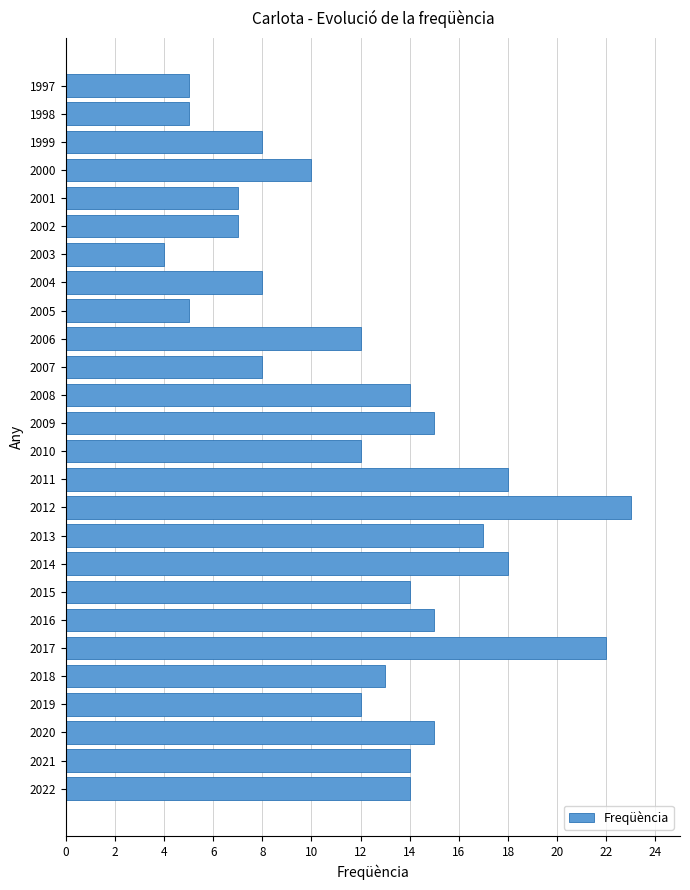

What is the difference between the maximum and second lowest values?

18